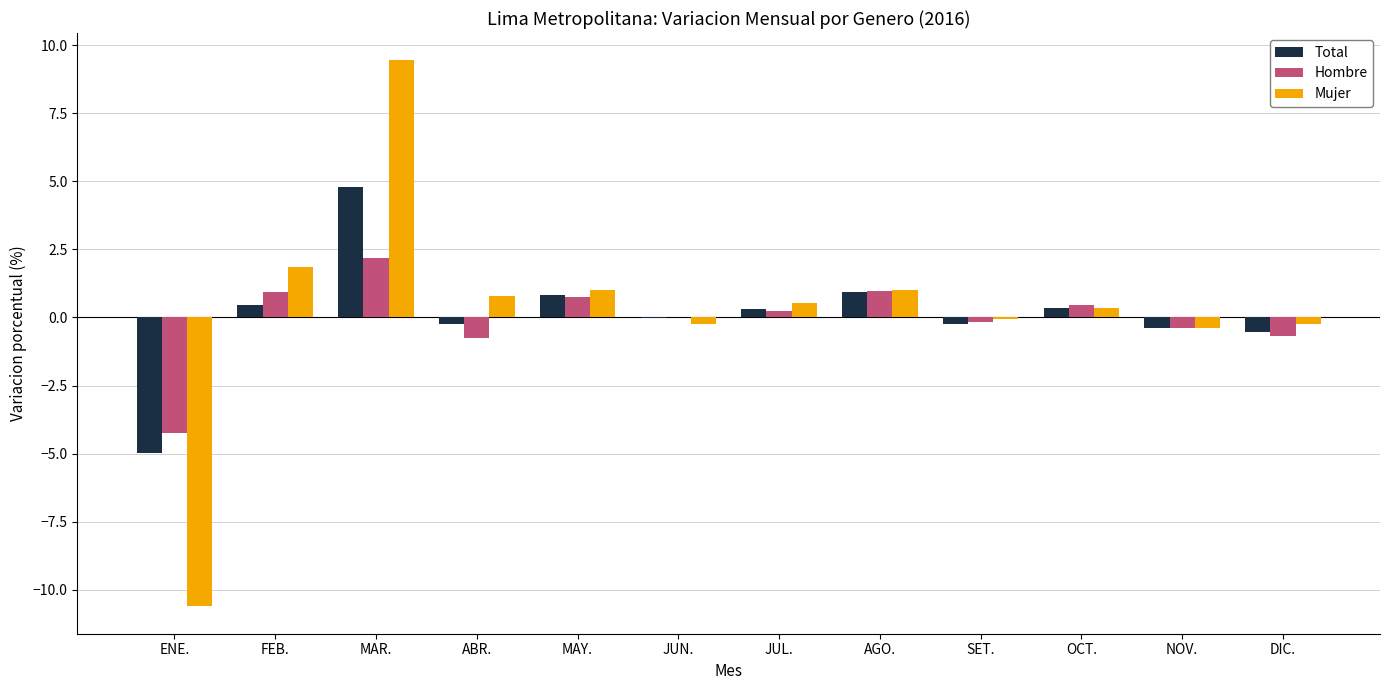

What is the total value across all series at ENE.?

-19.8